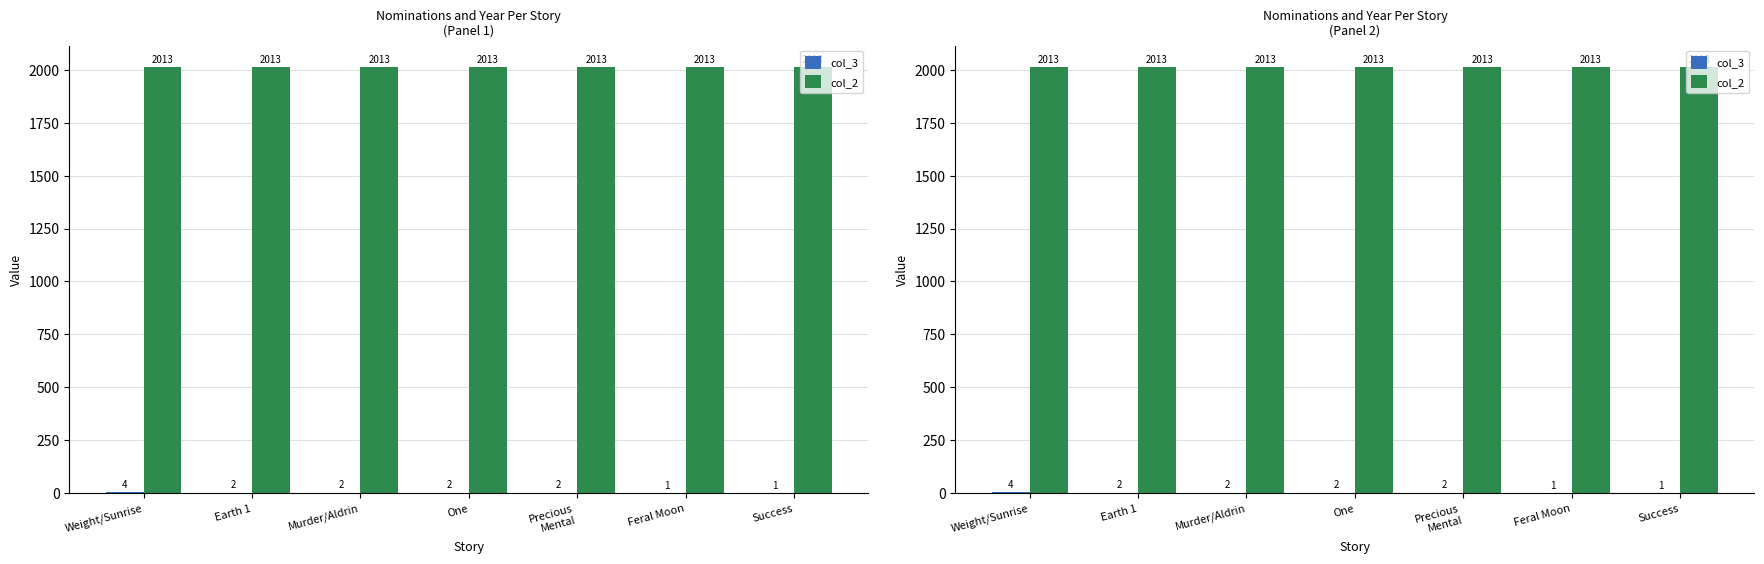

Where does the col_3 series first go above 2?

Weight/Sunrise